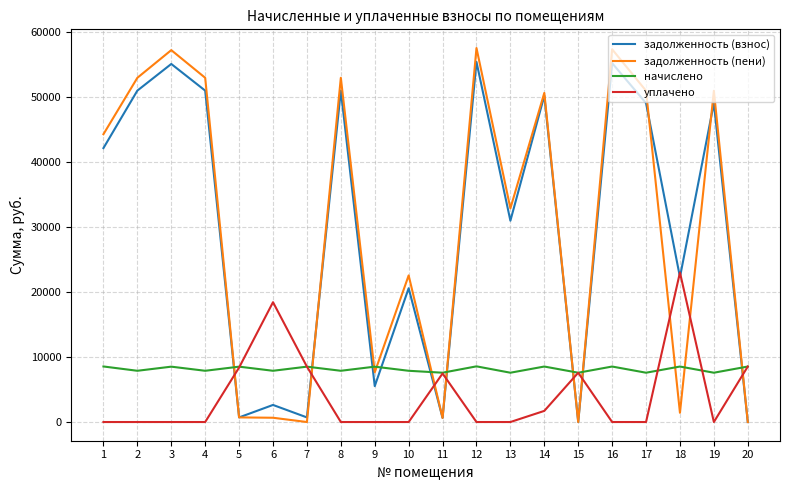

True or false: задолженность (пени) and начислено intersect in this chart.

True